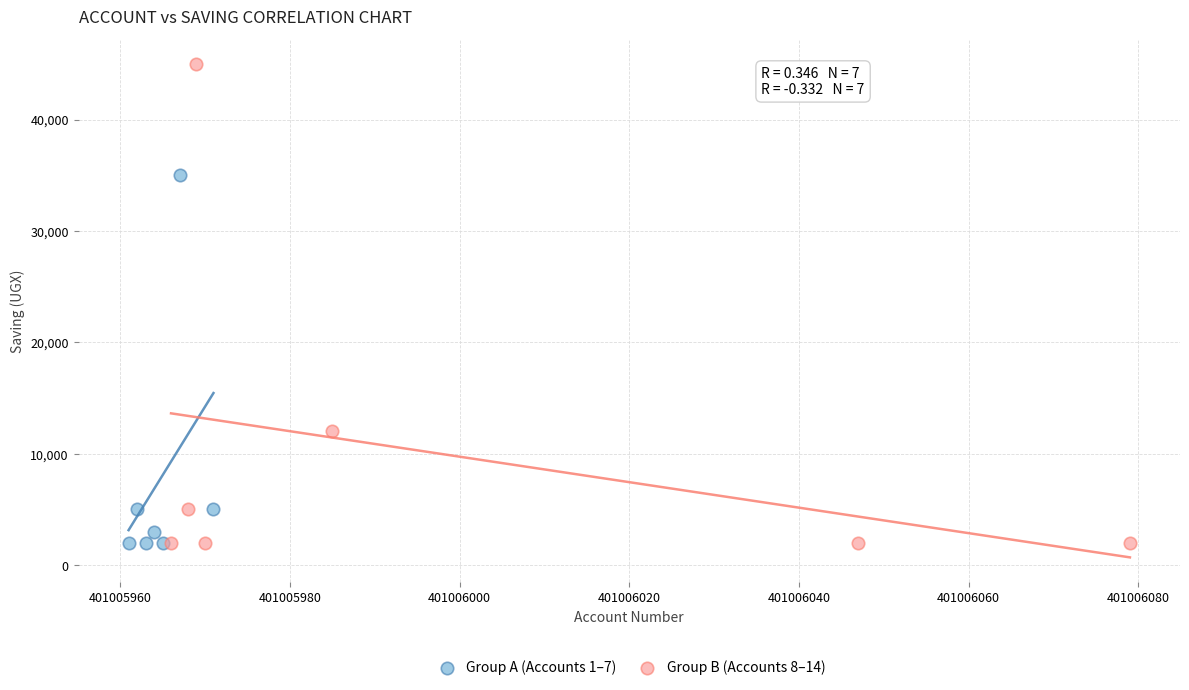

Which series has the largest Y range (max minus min)?

Group B (Accounts 8–14)